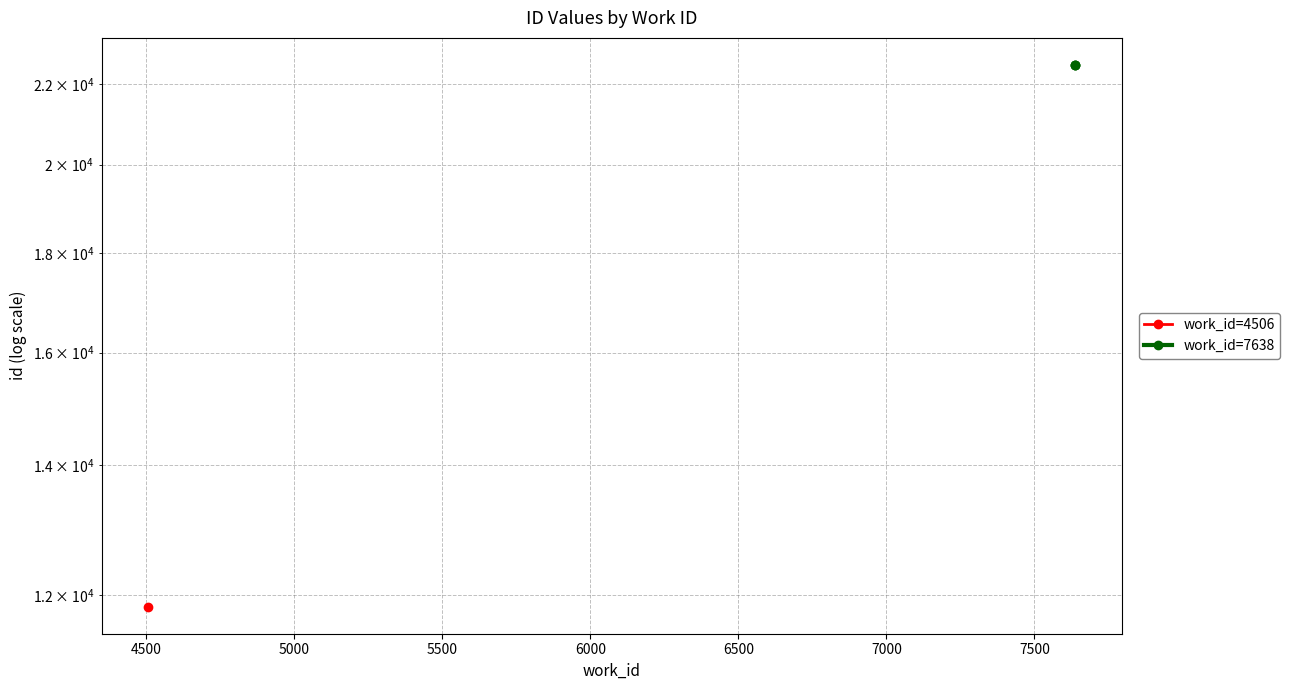

True or false: the data shows 9208 at 5000.

False